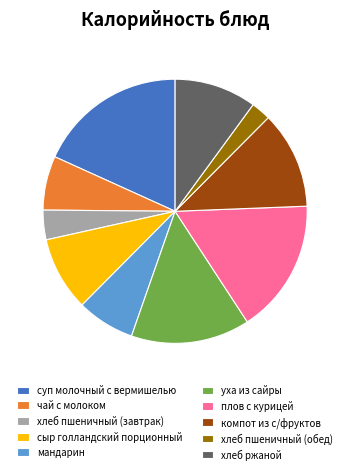

Combined, do хлеб пшеничный (обед) and сыр голландский порционный account for over 50%?

No